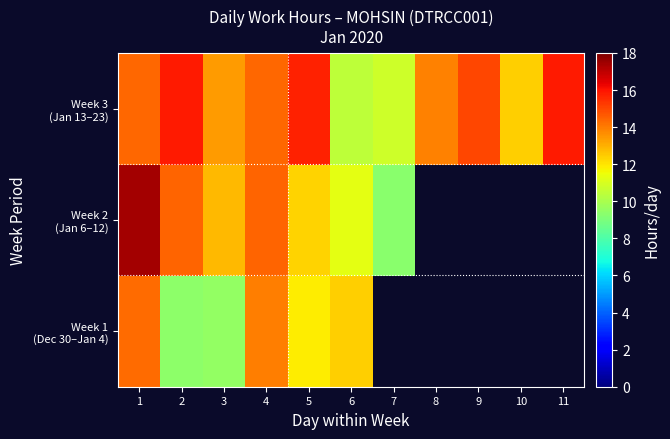

At how many categories does at least one series exceed 11?

10